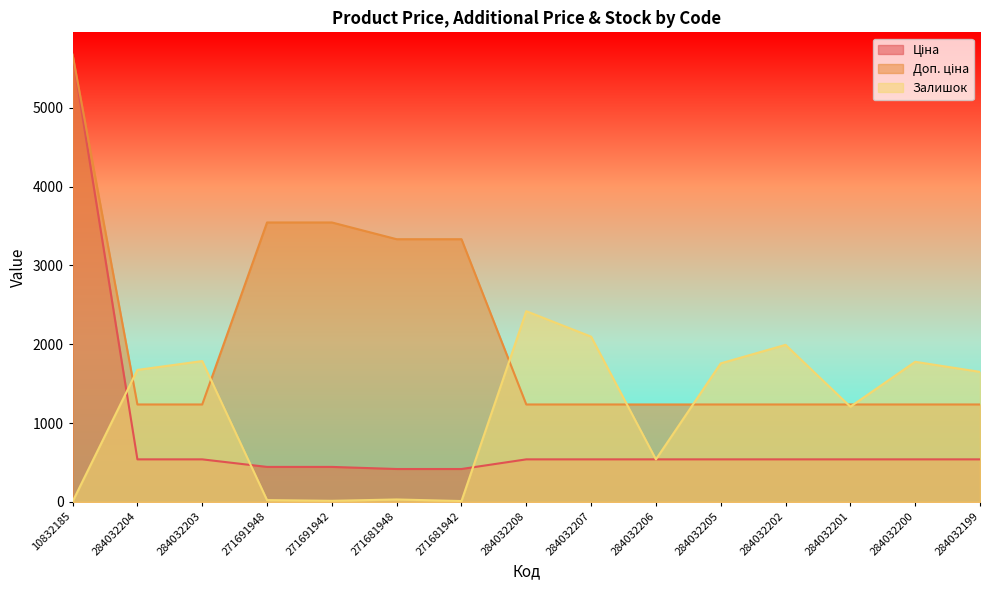

True or false: Доп. ціна has more than 2 points higher than both neighbors.

False